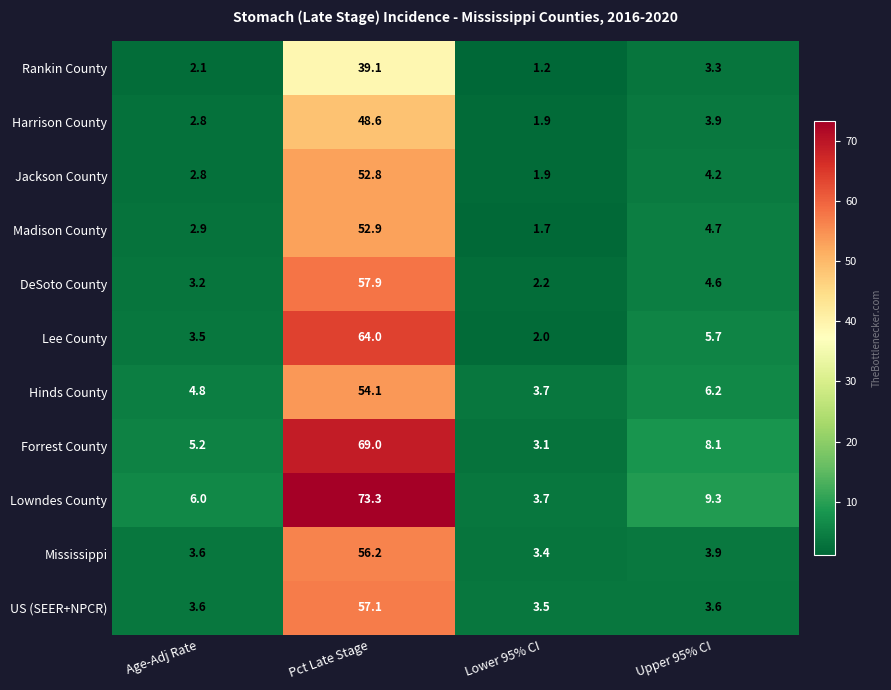

Read the Lee County value at Pct Late Stage.

64.0